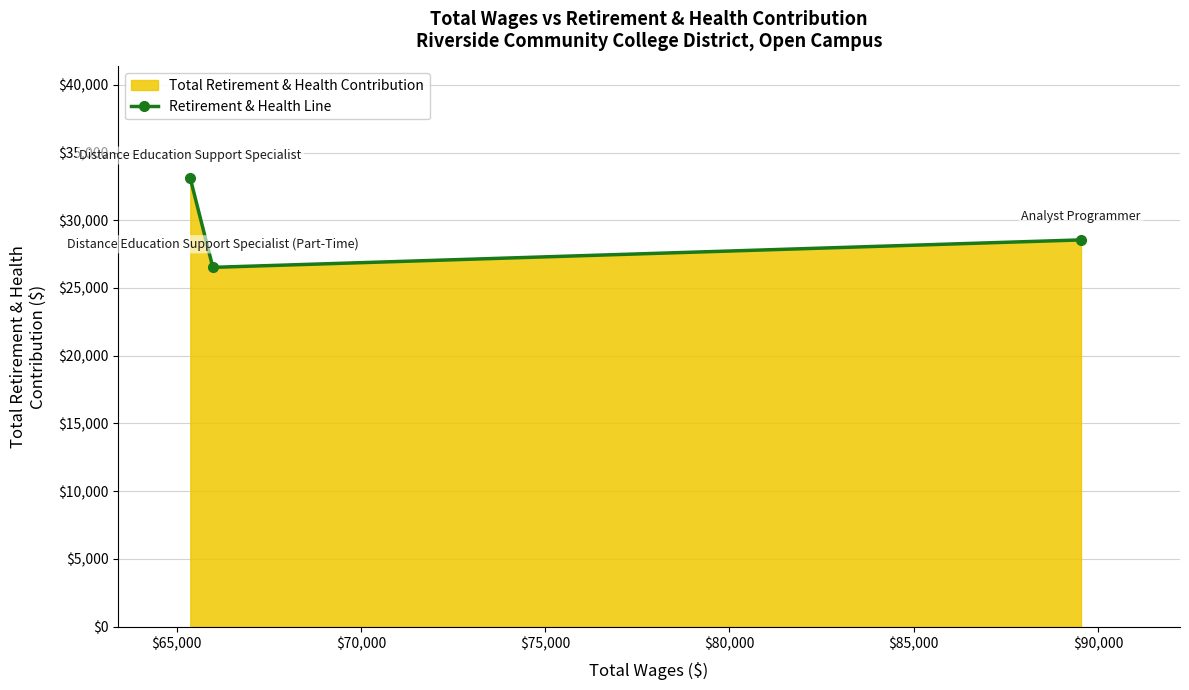

What is the sum of all values?

88167